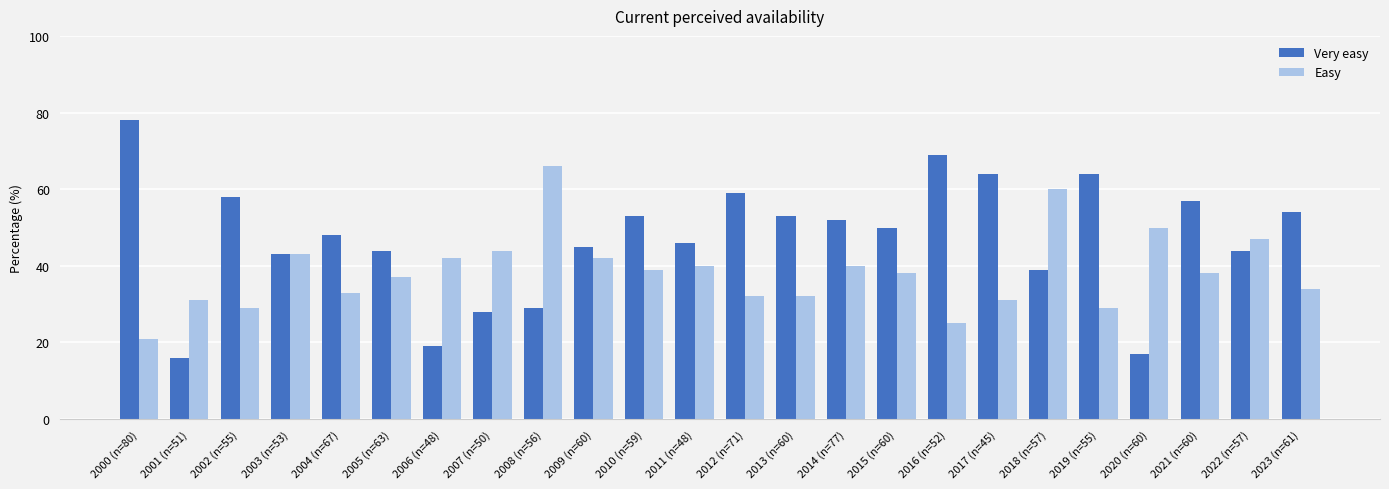

How many categories are shown in the chart?

24